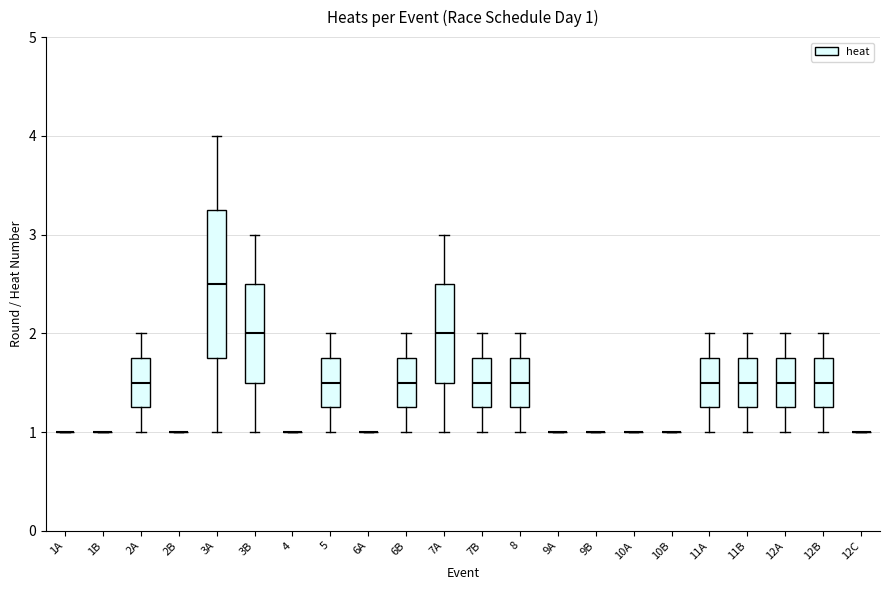

Comparing the boxes themselves (not the whiskers), which one is the tallest?

3A